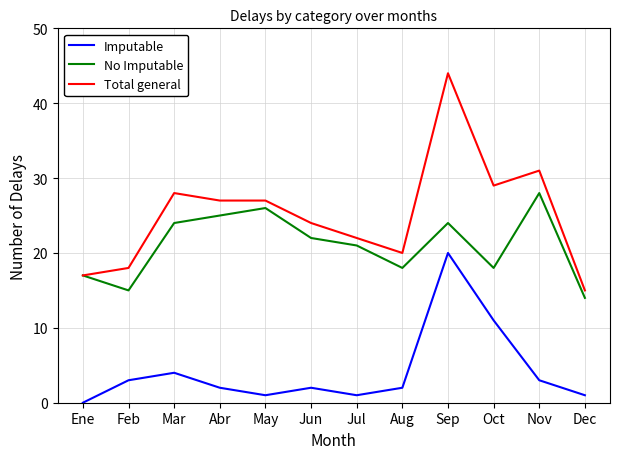

Is the value of Total general at Jun greater than the value of No Imputable at Abr?

No